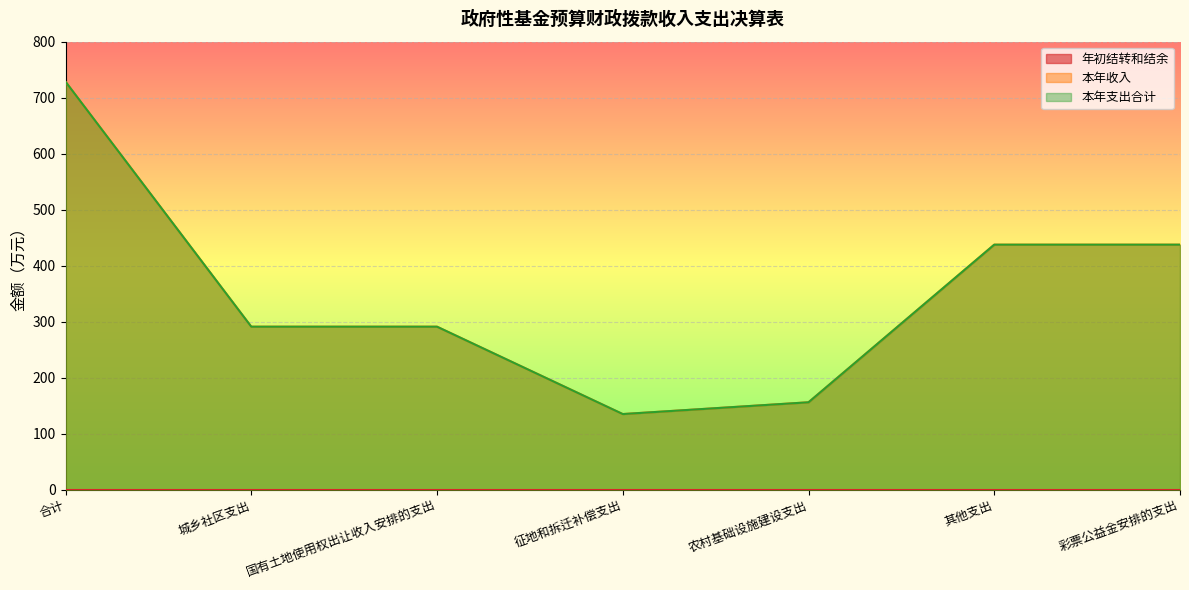

Between 合计 and 城乡社区支出, which series saw the biggest shift?

本年收入